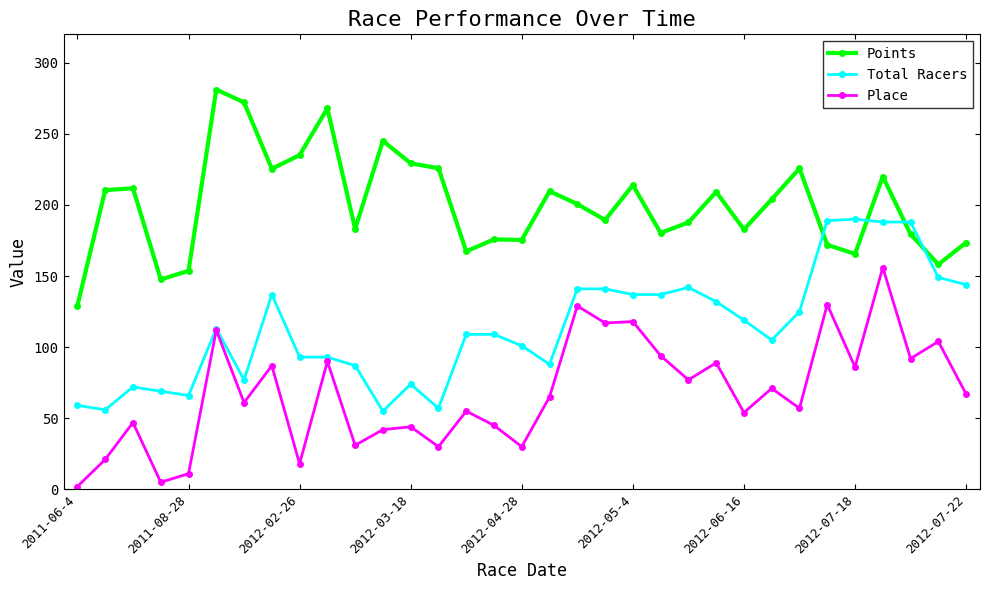

What is the highest value of the Total Racers series?

190.0